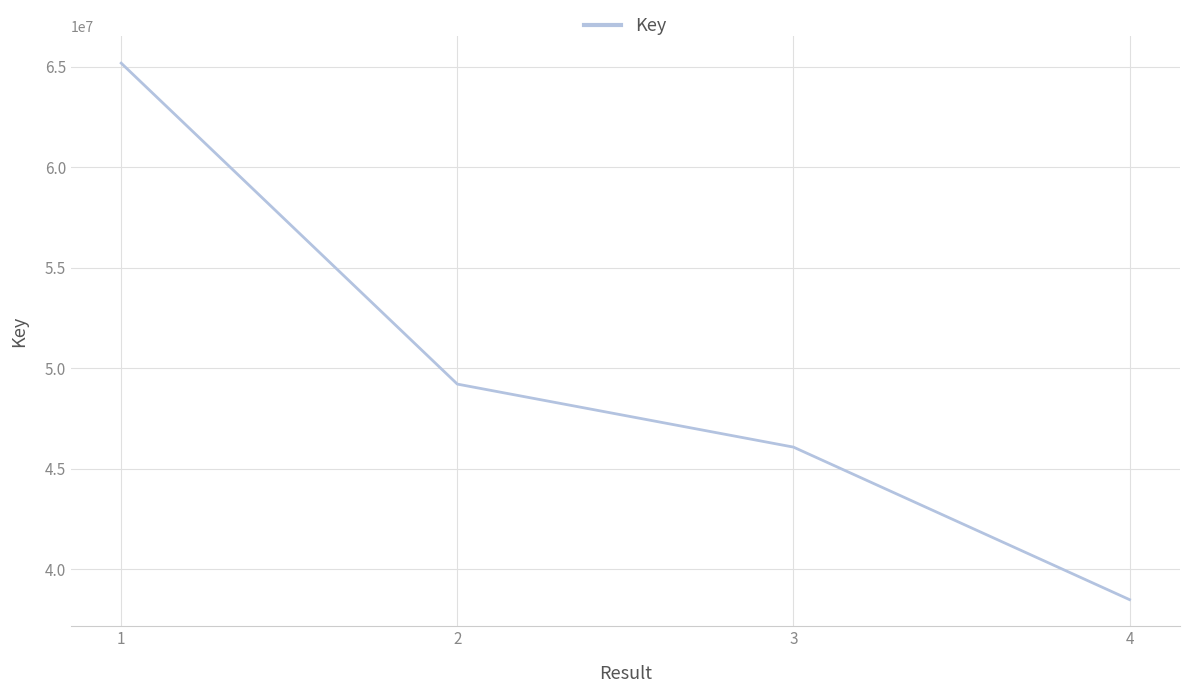

True or false: there are more than 2 points higher than both neighbors.

False